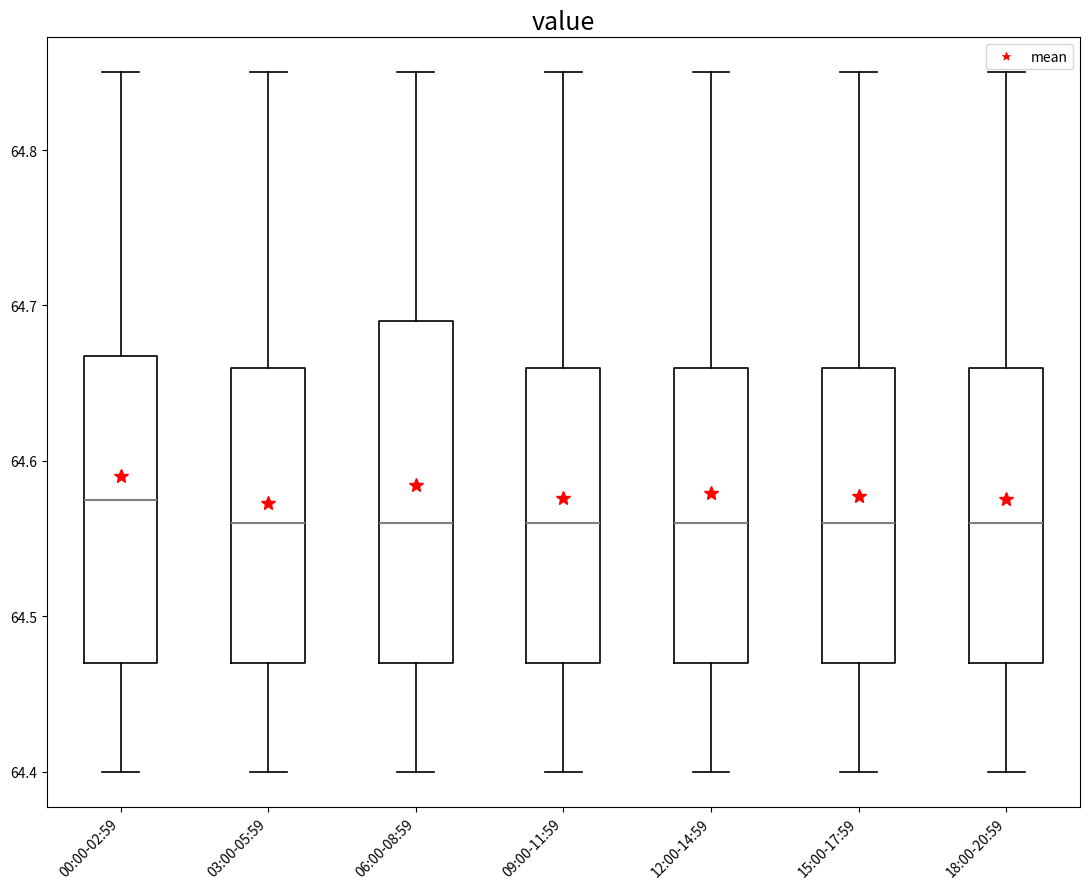

Which box is the tallest, from its lower edge to its upper edge?

06:00-08:59